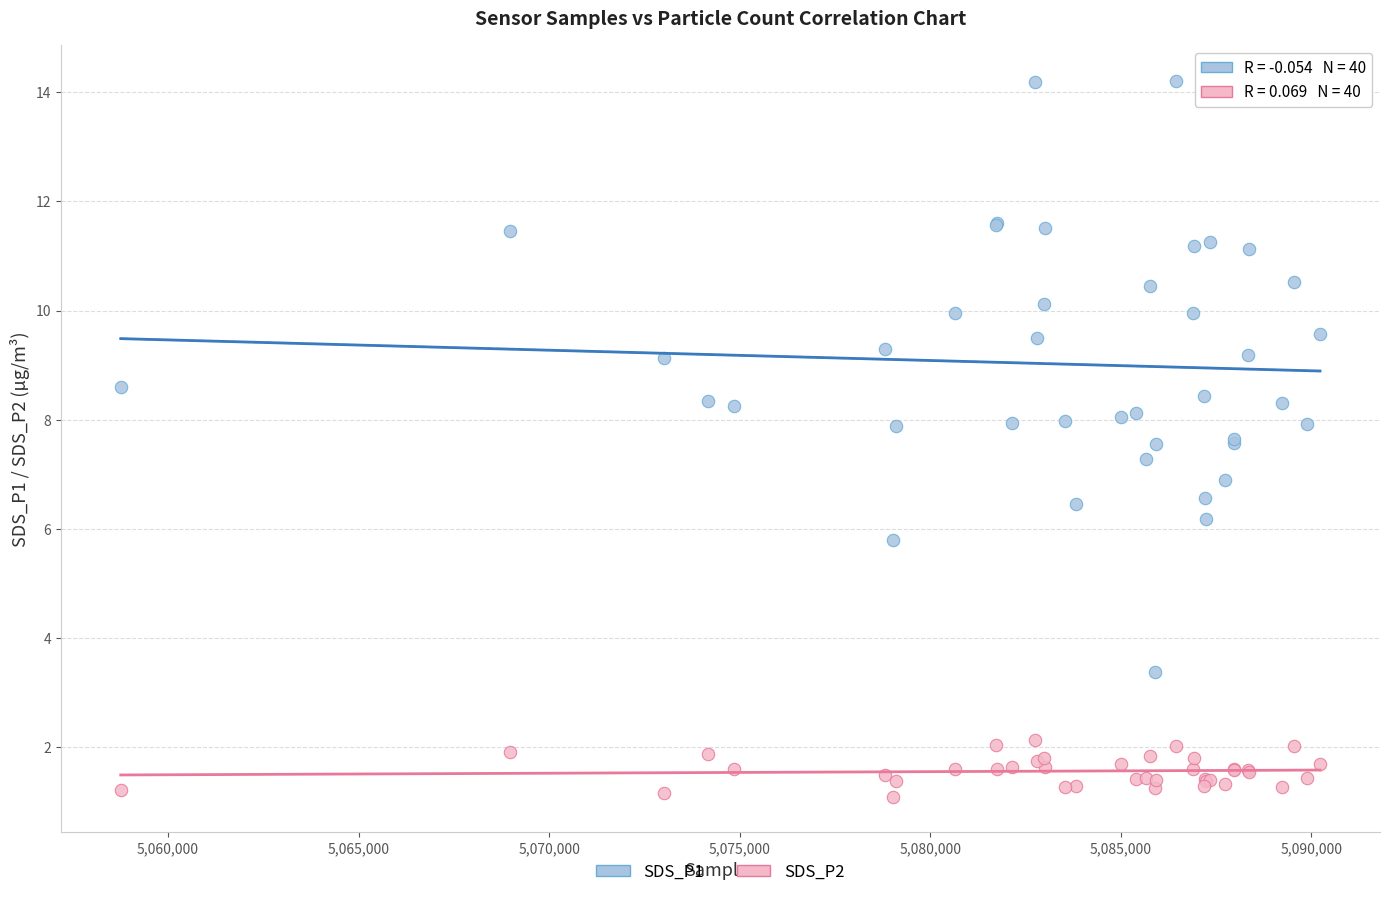

What are all the series names shown in the legend?

SDS_P1, SDS_P2